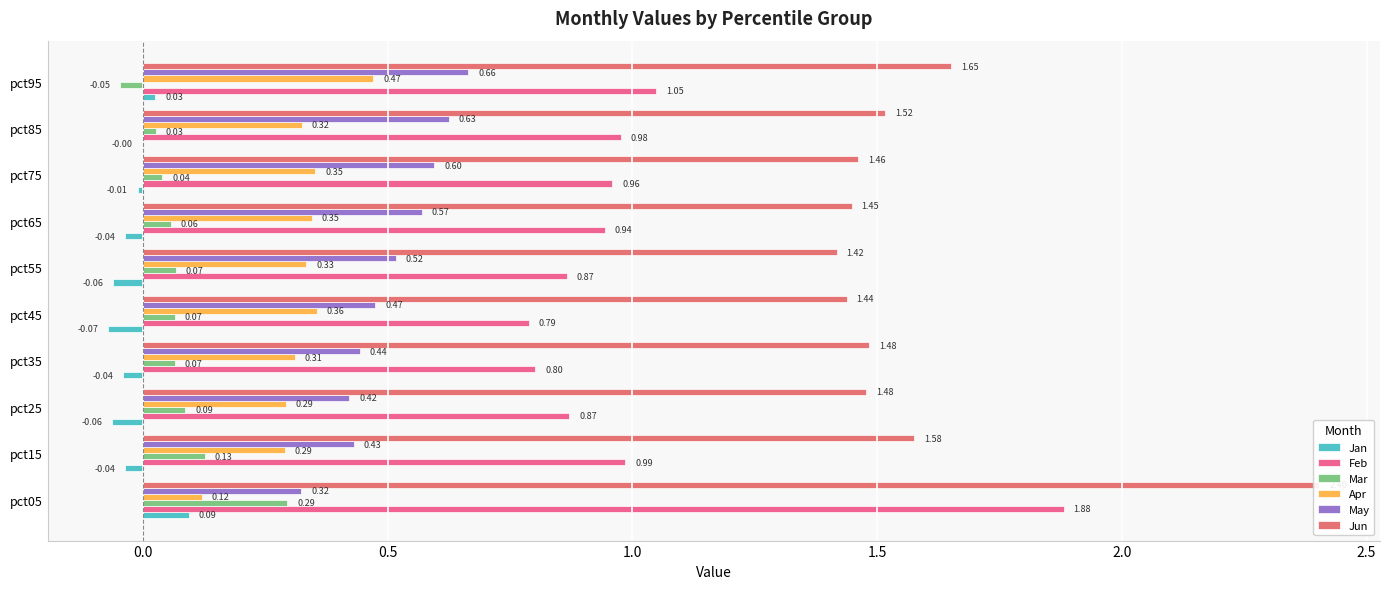

Are the bars grouped side by side (vs. stacked)?

Yes